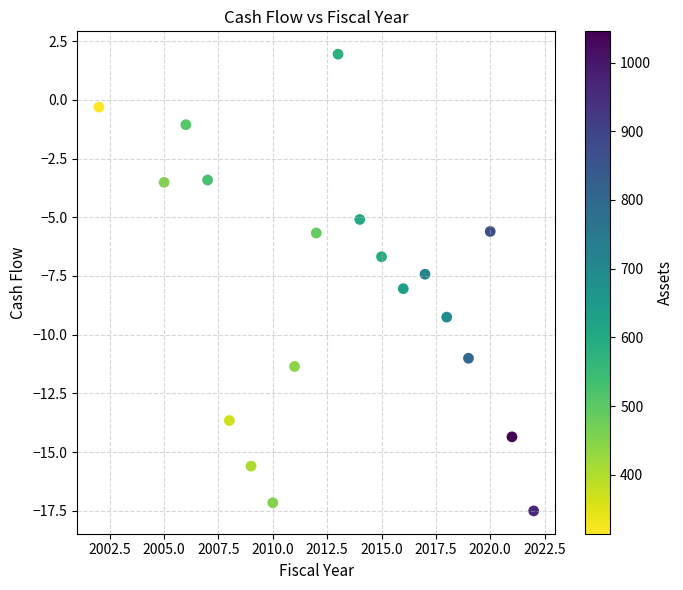

What is the range of Y values (max minus min)?

19.5